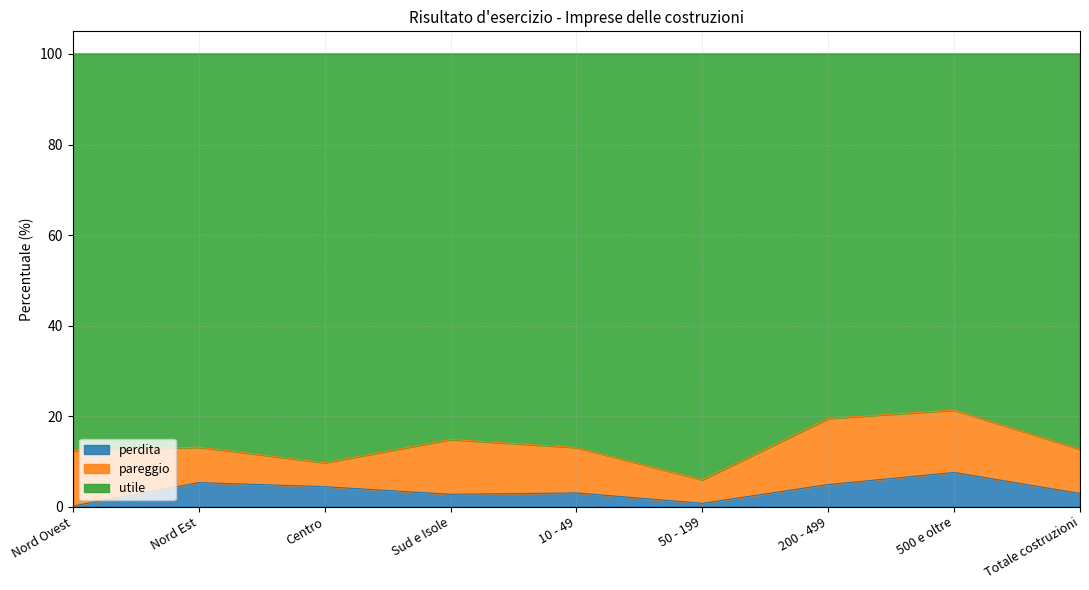

What is the highest value of the perdita series?

7.6